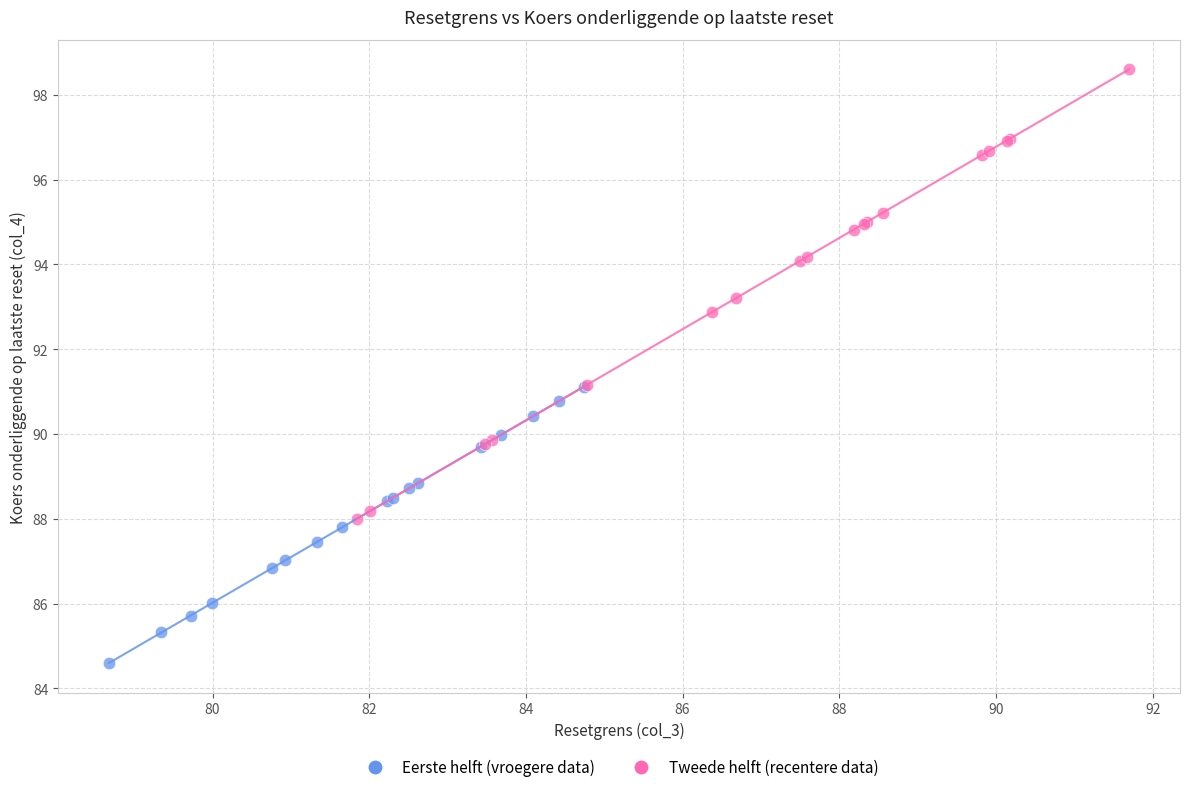

Which series reaches the minimum Y coordinate?

Eerste helft (vroegere data)